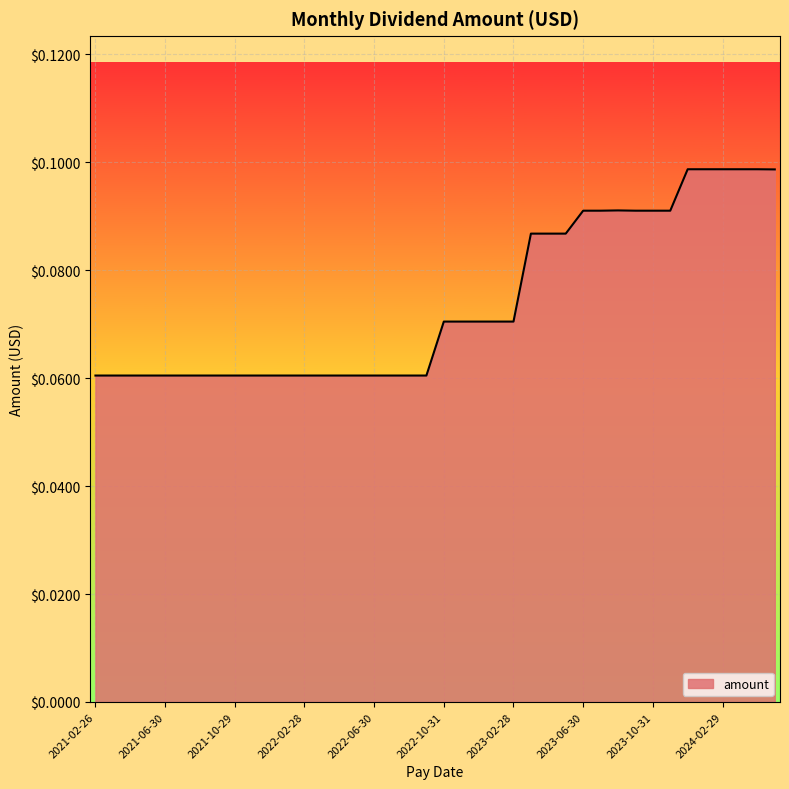

How many lines are shown in the chart?

1